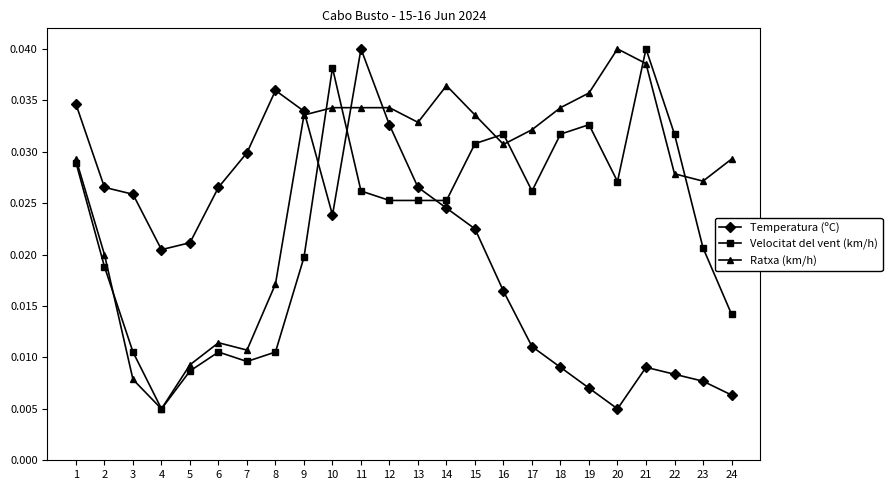

At how many categories does at least one series exceed 0?

24